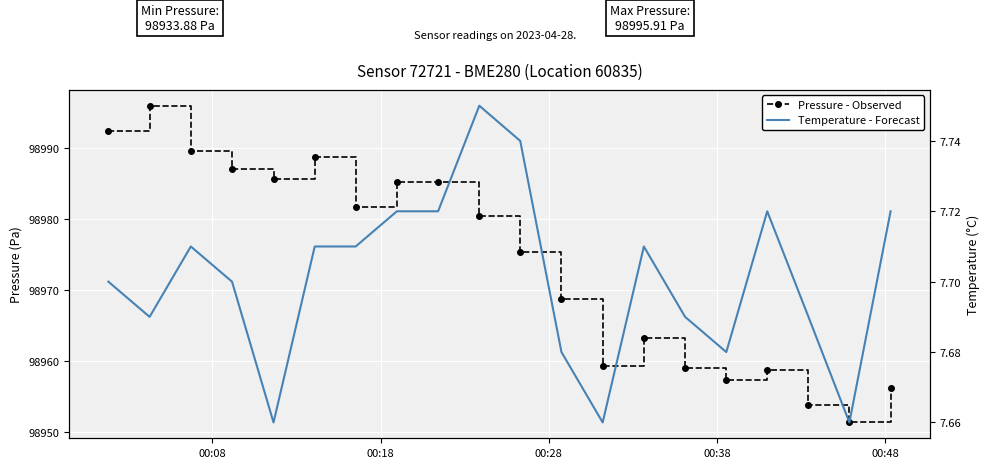

Reading right to left, list all the values displayed in this chart.

Pressure - Observed: 98956.2	98951.4	98953.8	98958.8	98957.3	98959.0	98963.2	98959.3	98968.7	98975.3	98980.5	98985.1	98985.1	98981.7	98988.7	98985.6	98987.1	98989.6	98995.9	98992.3
Temperature - Forecast: 7.7	7.7	7.7	7.7	7.7	7.7	7.7	7.7	7.7	7.7	7.8	7.7	7.7	7.7	7.7	7.7	7.7	7.7	7.7	7.7